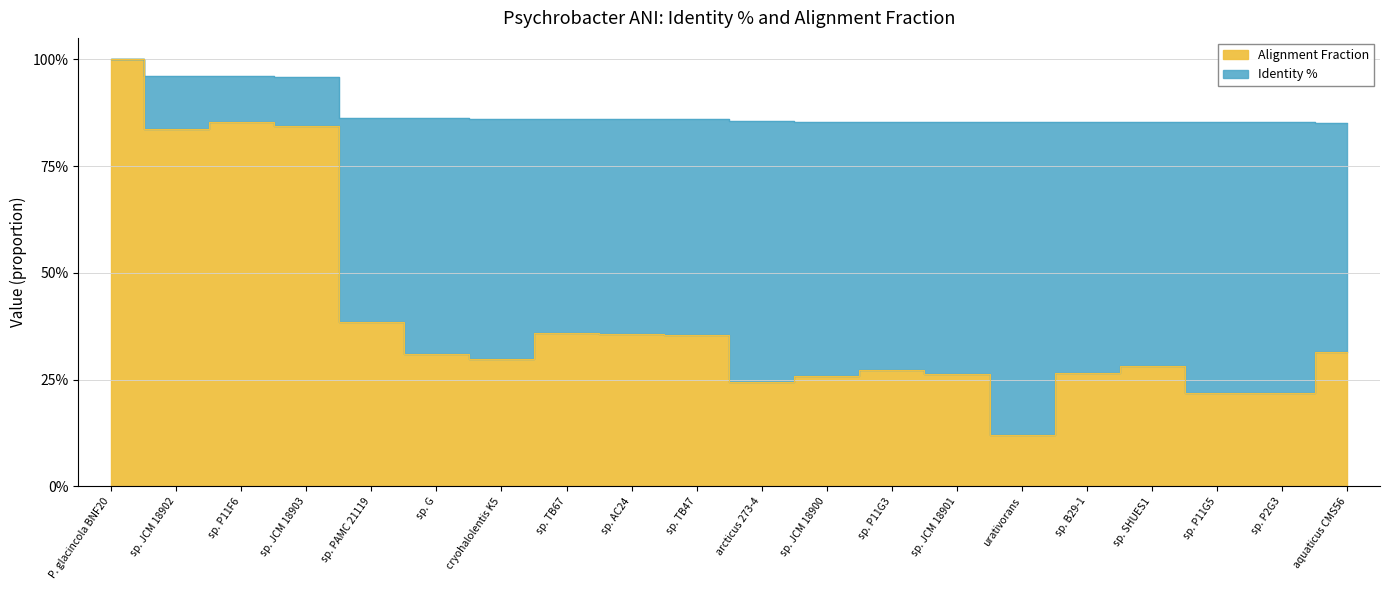

Count the Identity % values in the range 0 to 1.

20